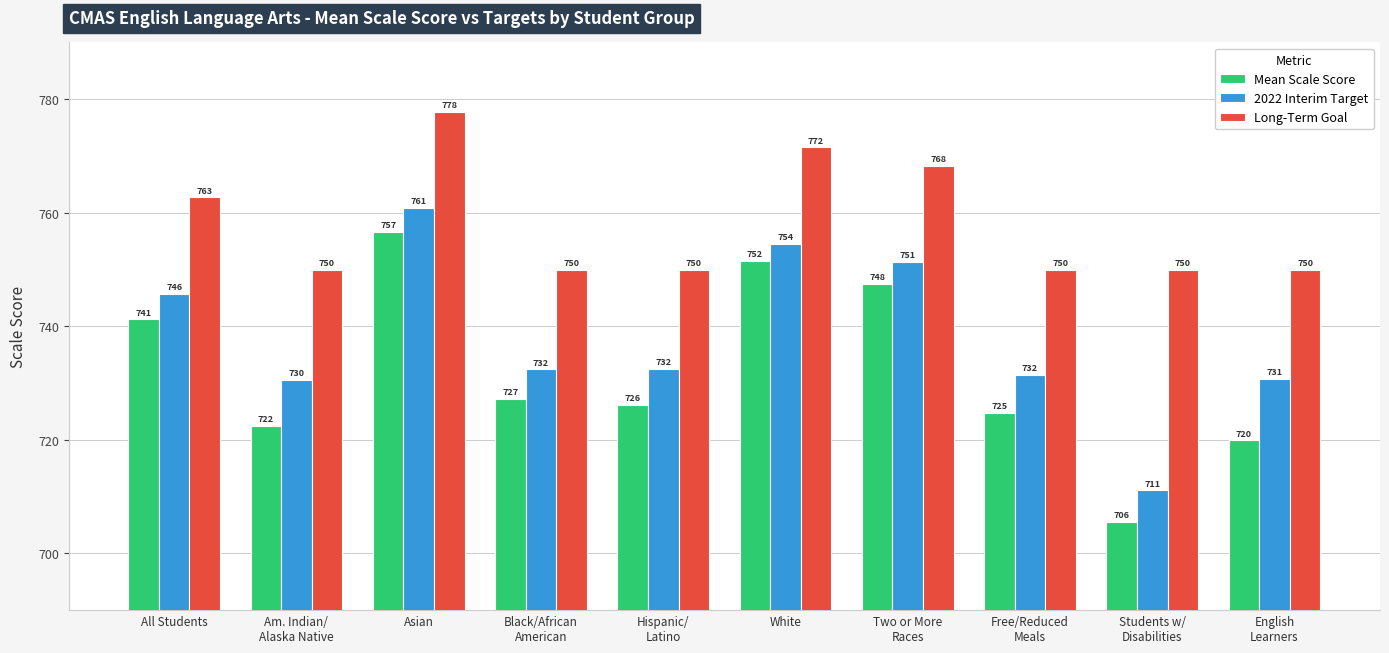

Which series has the largest range (max minus min)?

Mean Scale Score